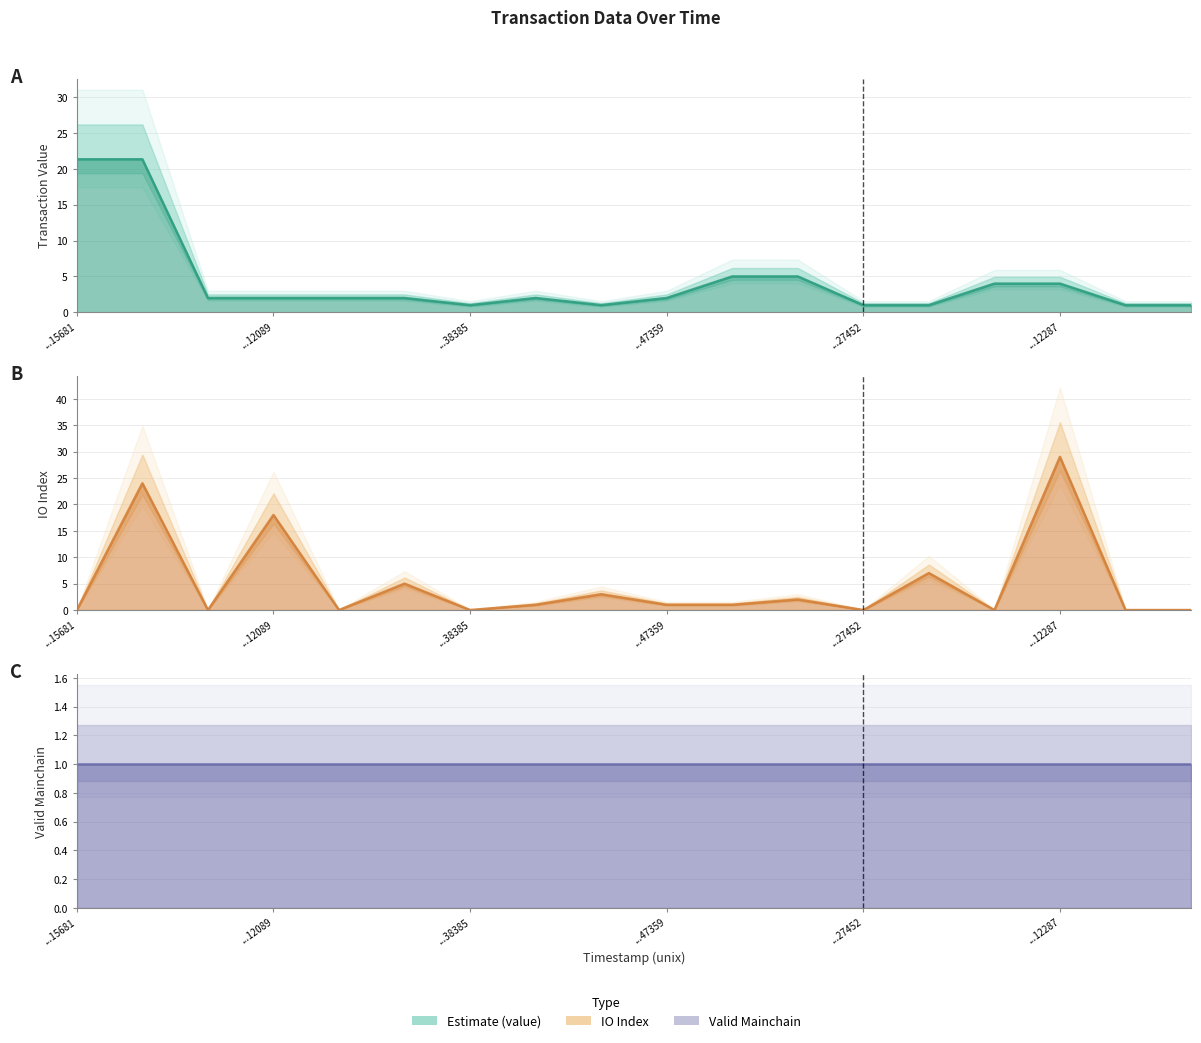

In io_index, how many points are lower than both neighbors (excluding endpoints)?

5